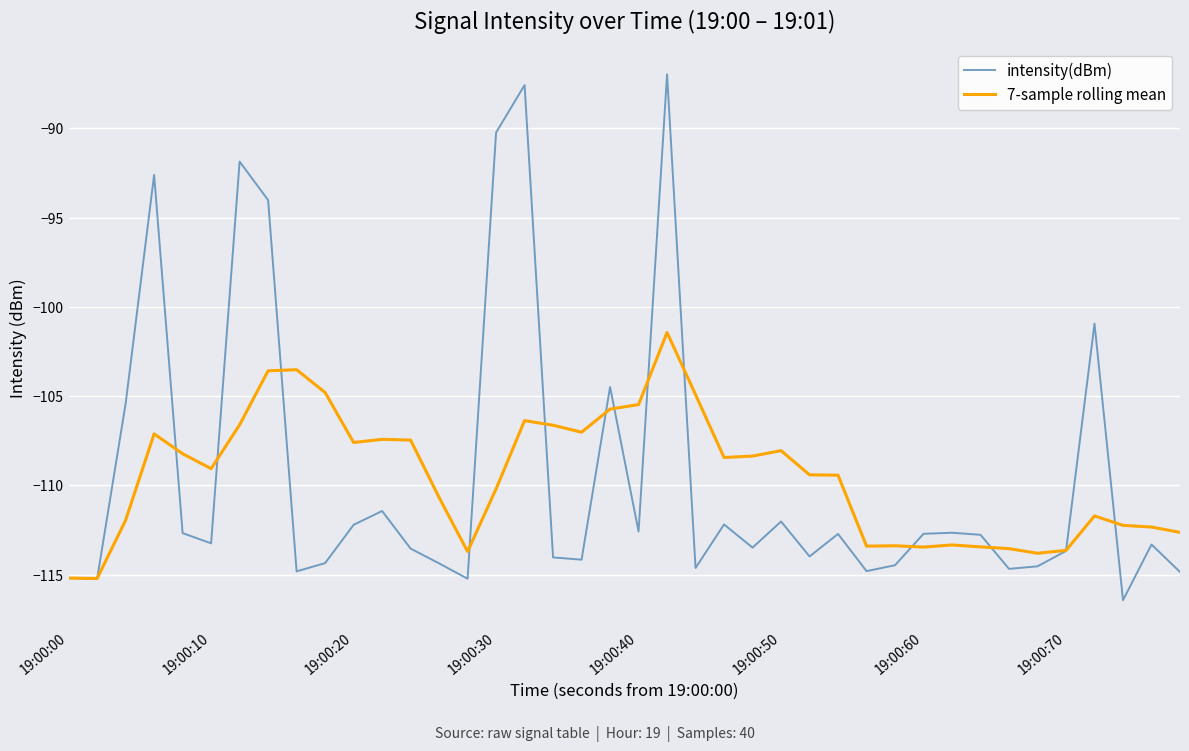

Which series has the largest range (max minus min)?

intensity(dBm)